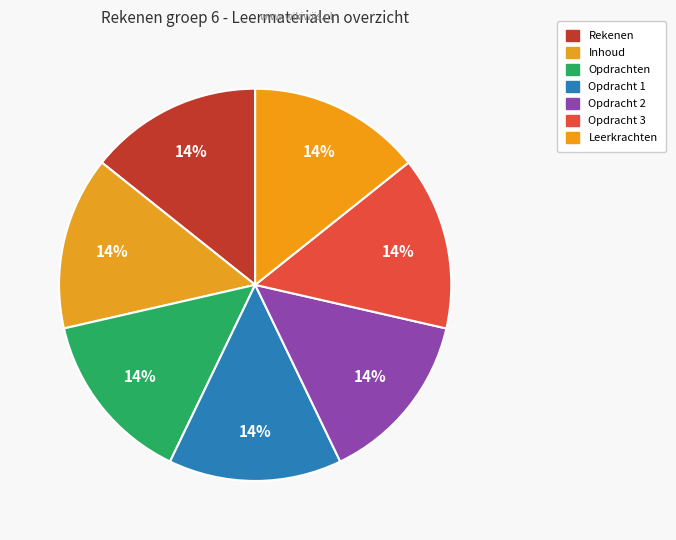

Is Opdracht 2 the majority of the pie?

No